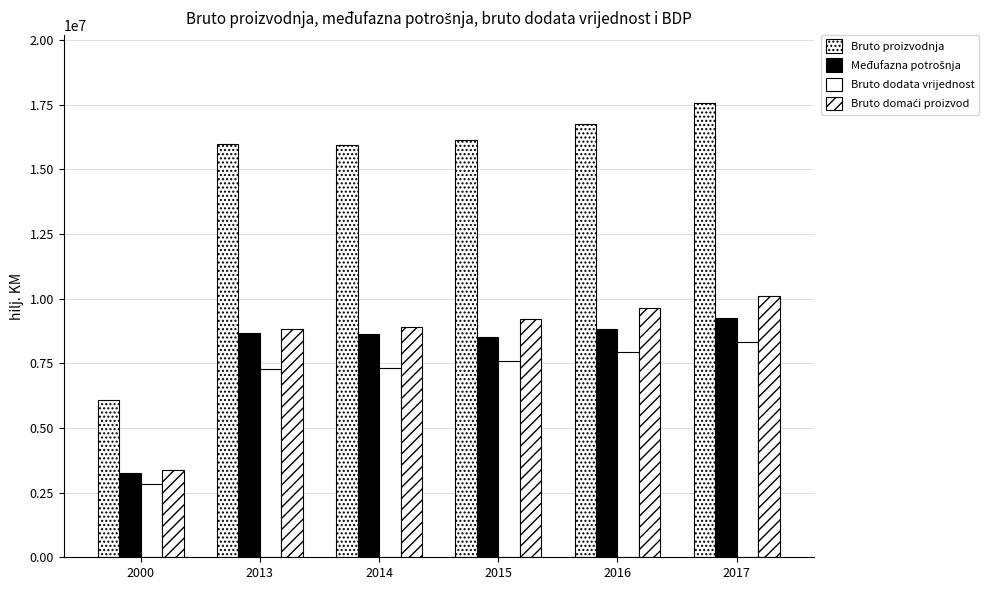

How many data points does each series have?

6